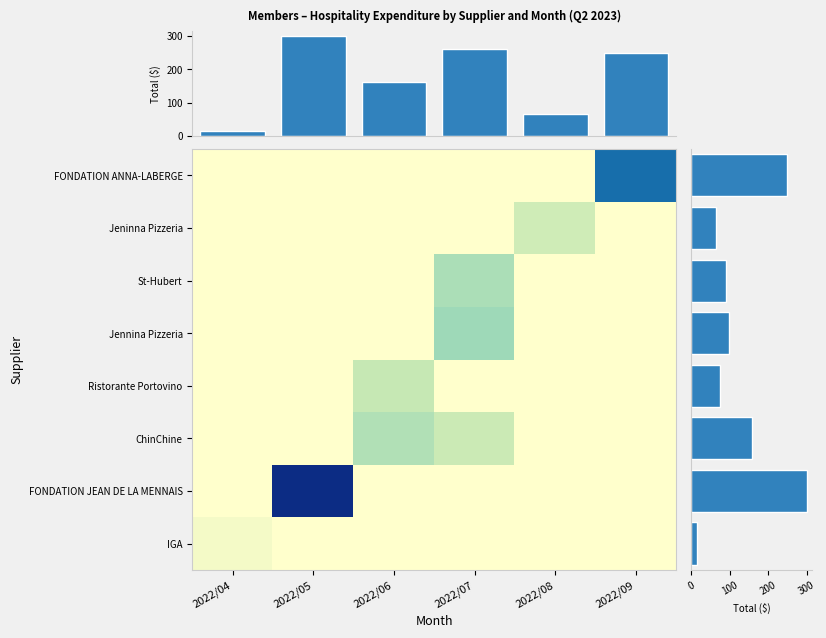

Reading left to right, what are all the values shown in this chart?

IGA: 2022/04=14.1	2022/05=0.0	2022/06=0.0	2022/07=0.0	2022/08=0.0	2022/09=0.0
FONDATION JEAN DE LA MENNAIS: 2022/04=0.0	2022/05=300.0	2022/06=0.0	2022/07=0.0	2022/08=0.0	2022/09=0.0
ChinChine: 2022/04=0.0	2022/05=0.0	2022/06=87.6	2022/07=70.1	2022/08=0.0	2022/09=0.0
Ristorante Portovino: 2022/04=0.0	2022/05=0.0	2022/06=75.0	2022/07=0.0	2022/08=0.0	2022/09=0.0
Jennina Pizzeria: 2022/04=0.0	2022/05=0.0	2022/06=0.0	2022/07=98.0	2022/08=0.0	2022/09=0.0
St-Hubert: 2022/04=0.0	2022/05=0.0	2022/06=0.0	2022/07=91.1	2022/08=0.0	2022/09=0.0
Jeninna Pizzeria: 2022/04=0.0	2022/05=0.0	2022/06=0.0	2022/07=0.0	2022/08=64.4	2022/09=0.0
FONDATION ANNA-LABERGE: 2022/04=0.0	2022/05=0.0	2022/06=0.0	2022/07=0.0	2022/08=0.0	2022/09=250.0